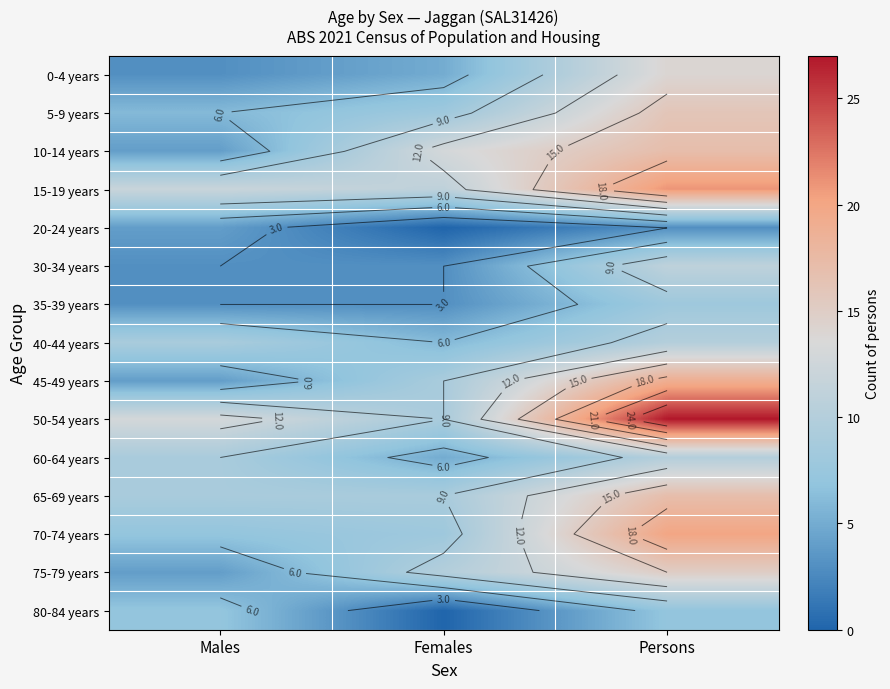

At which label is 45-49 years closest to 11?

Females